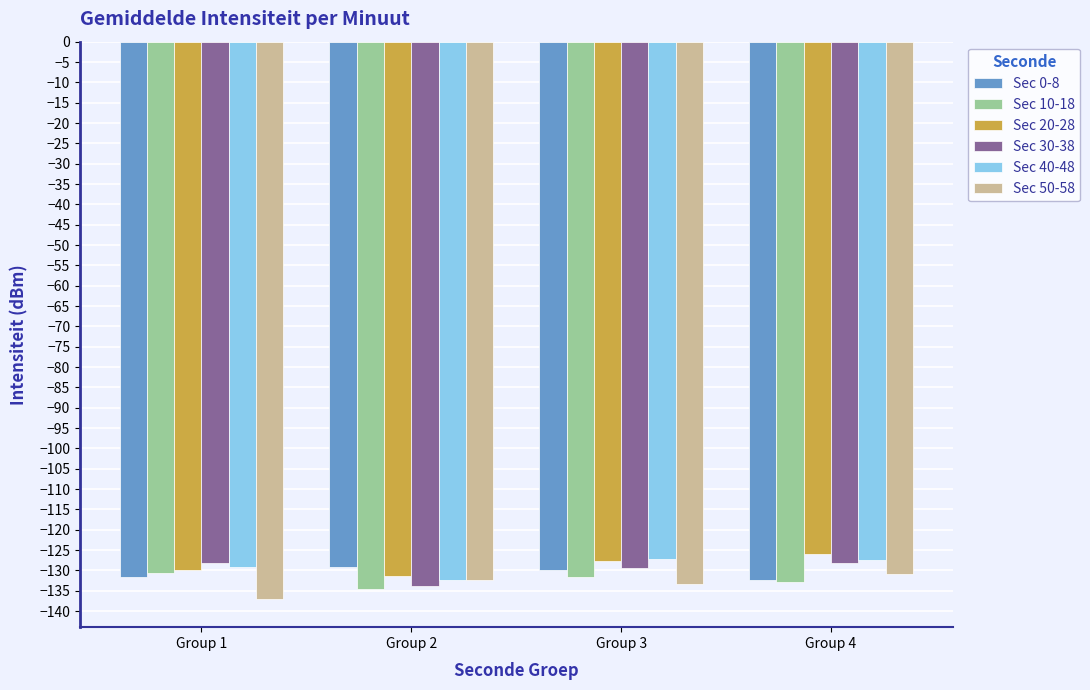

How many values in the Sec 50-58 series are below -132?

3